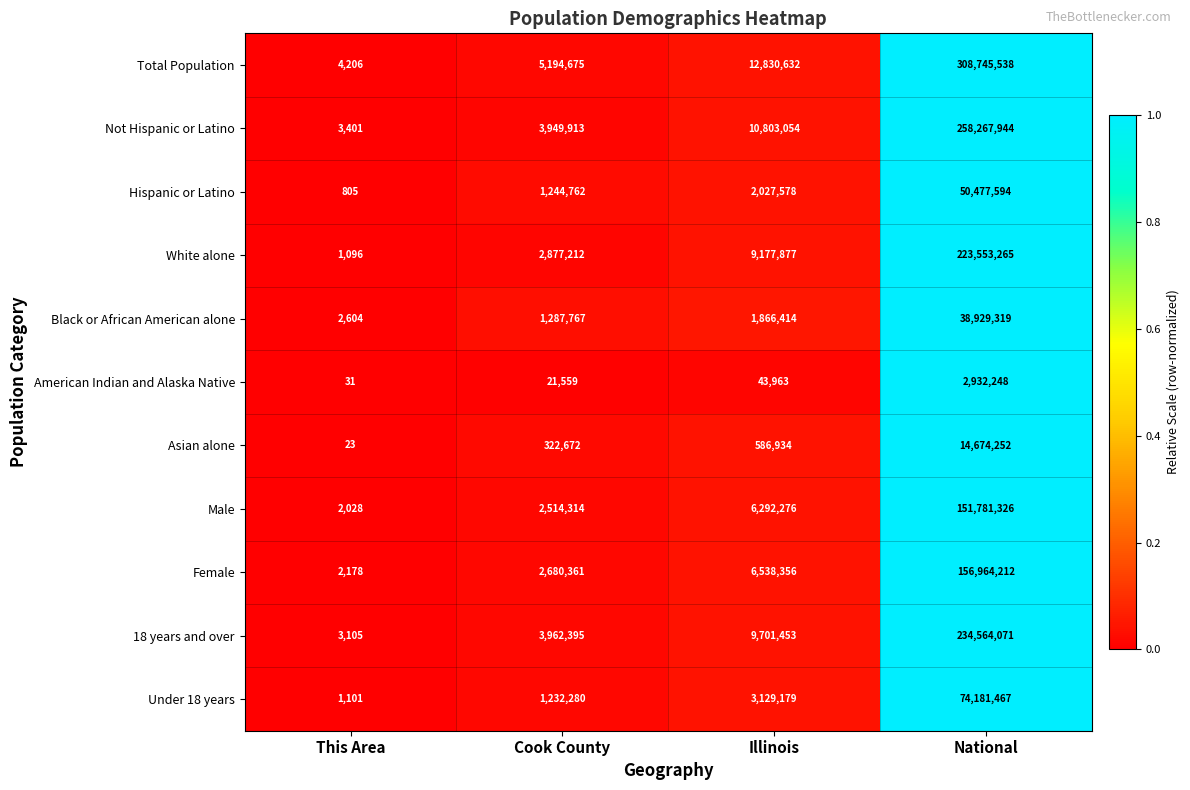

How many data points does each series have?

4